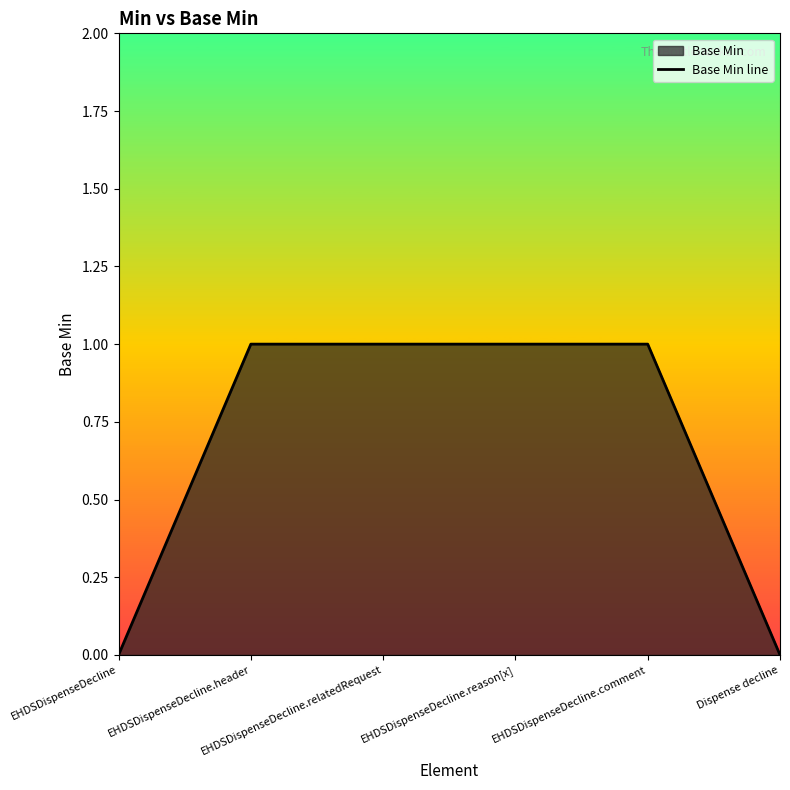

How many lines are shown in the chart?

1